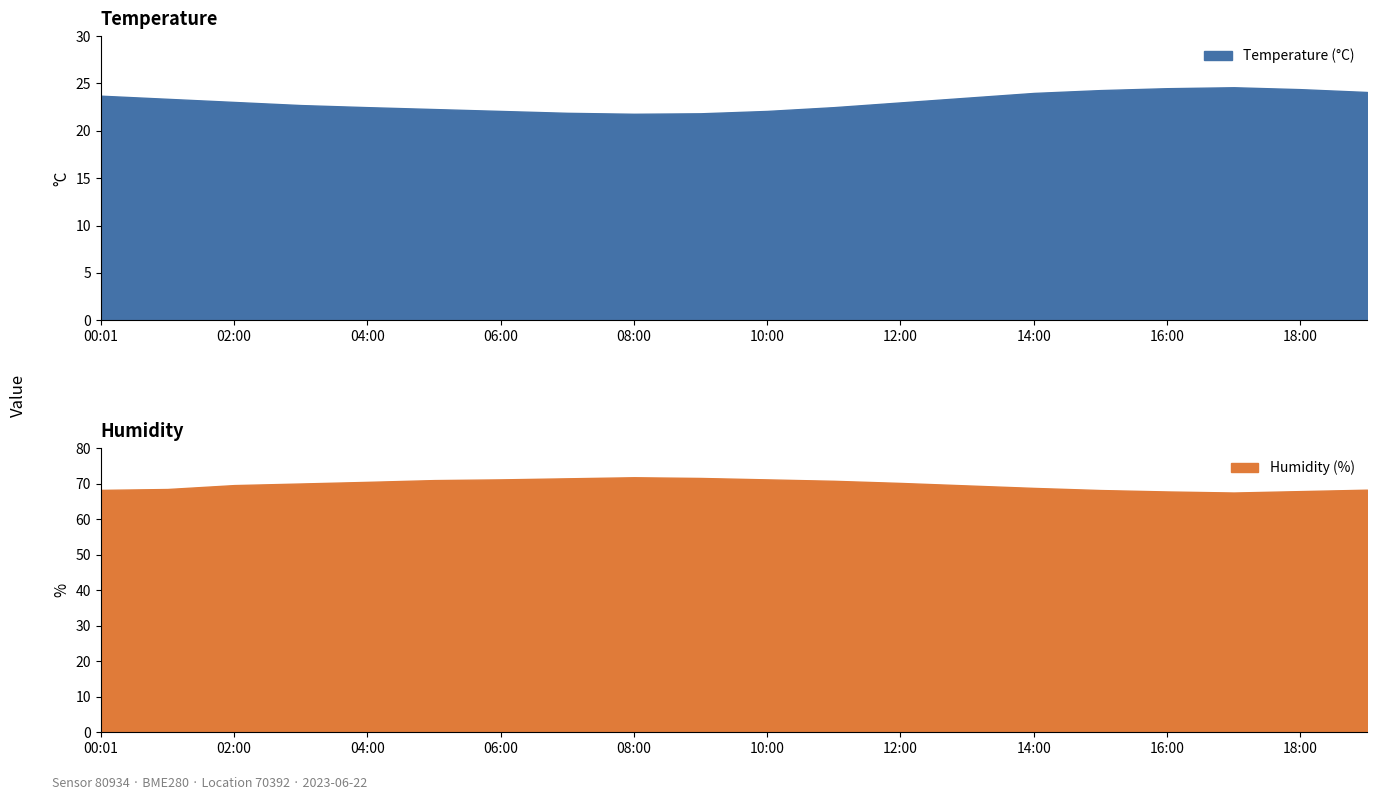

What is the difference between the highest and lowest values at 16:00?

43.3